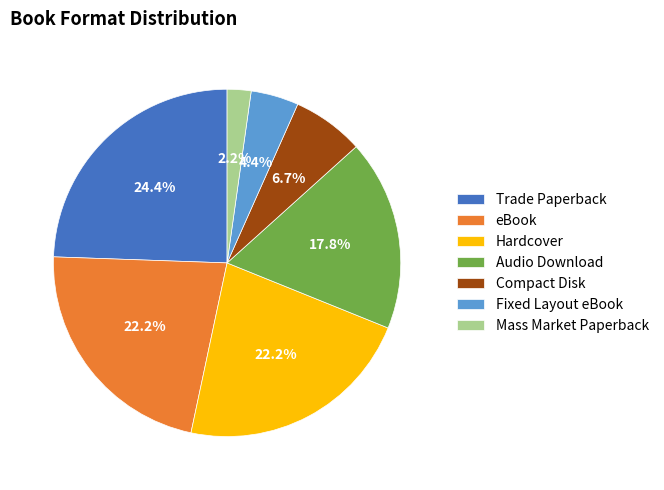

What is the ratio of the value at Mass Market Paperback to the value at Compact Disk?

0.3